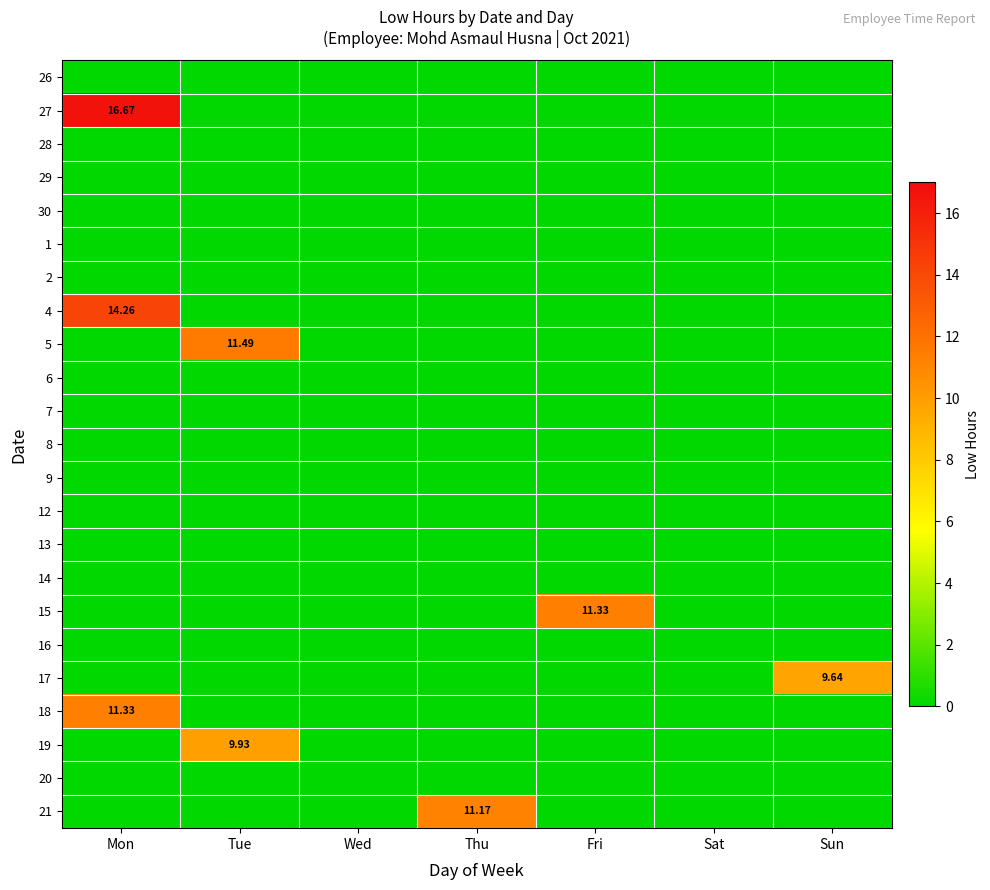

What is the difference between the 19 values at Tue and Sun?

9.9